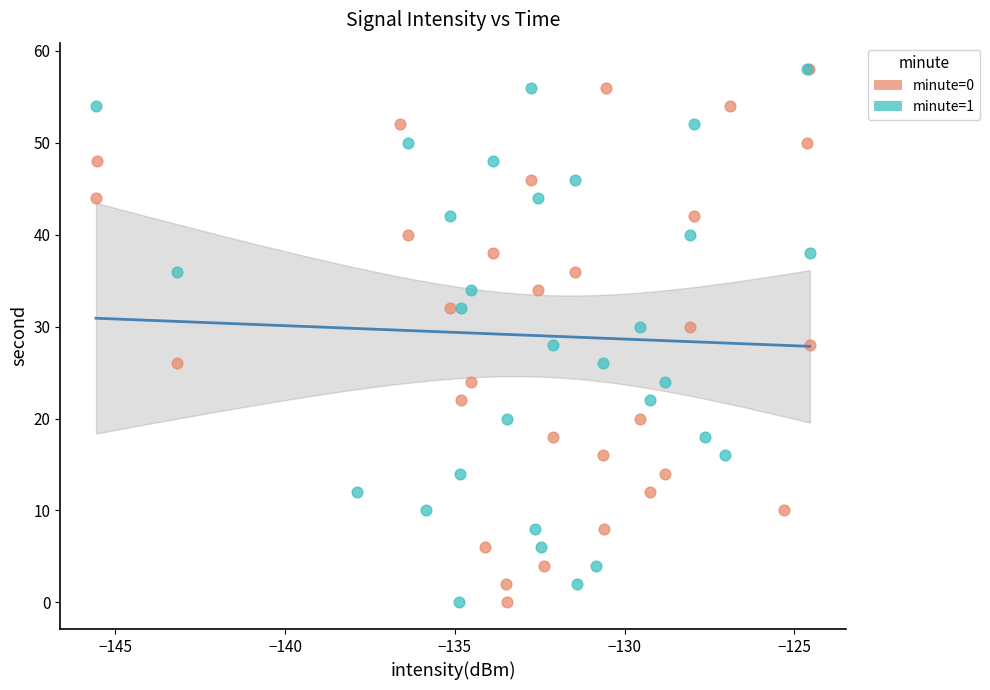

What are all the series names shown in the legend?

minute=0, minute=1